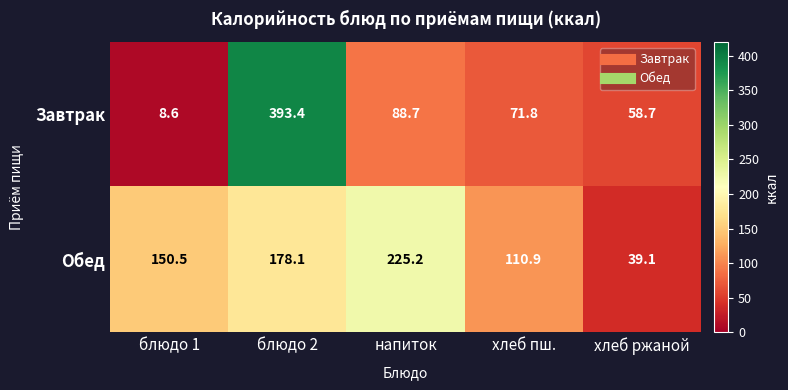

The Завтрак series shows 20.6 at напиток. True or false?

False